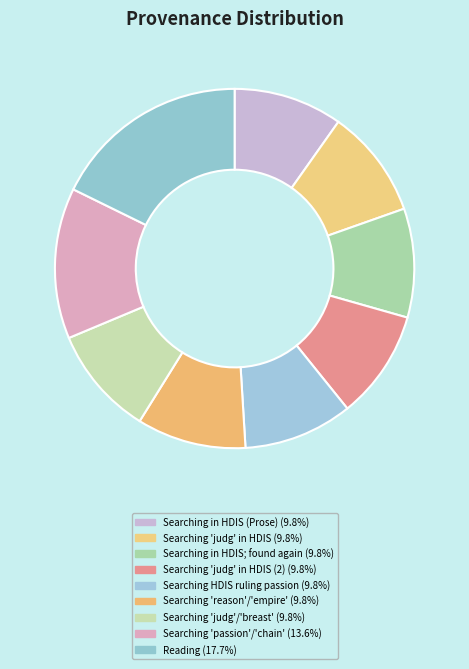

Count the number of slices in the pie.

9